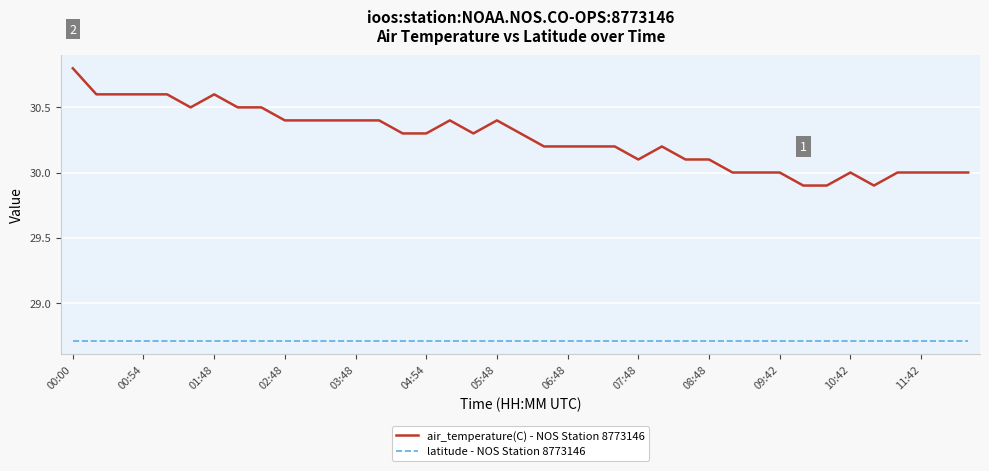

What is the minimum value for air_temperature(C) - NOS Station 8773146?

29.9